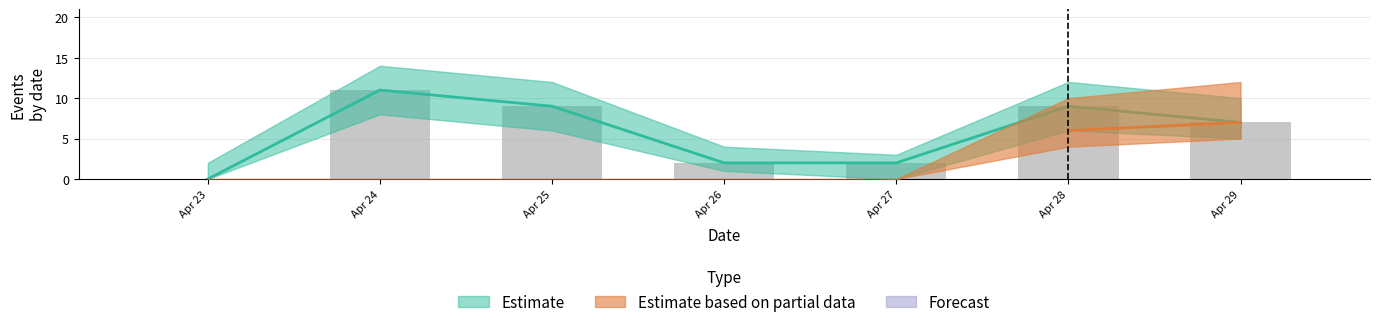

What is the sum of the values at Apr 26 and Apr 23?

2